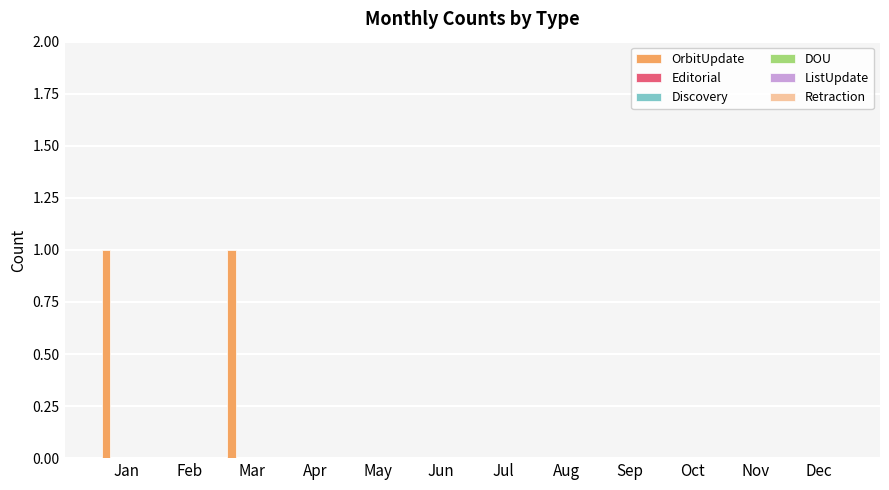

Are the bars horizontal?

No